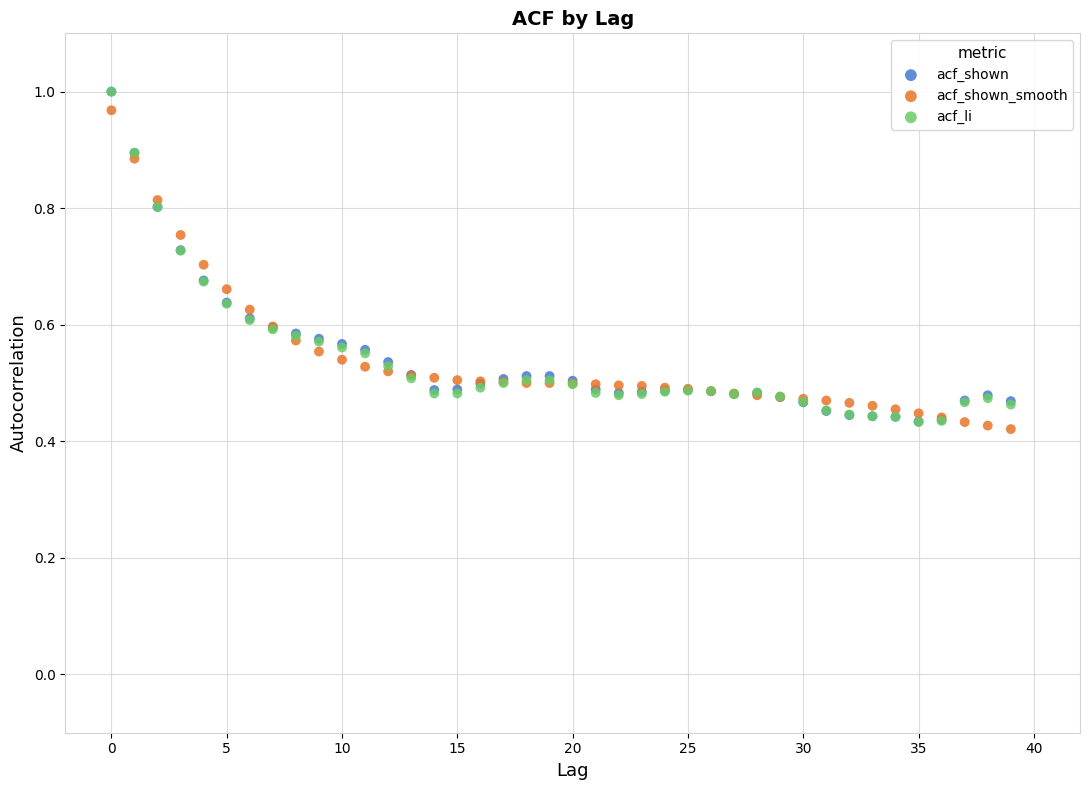

What are all the series names shown in the legend?

acf_shown, acf_shown_smooth, acf_li